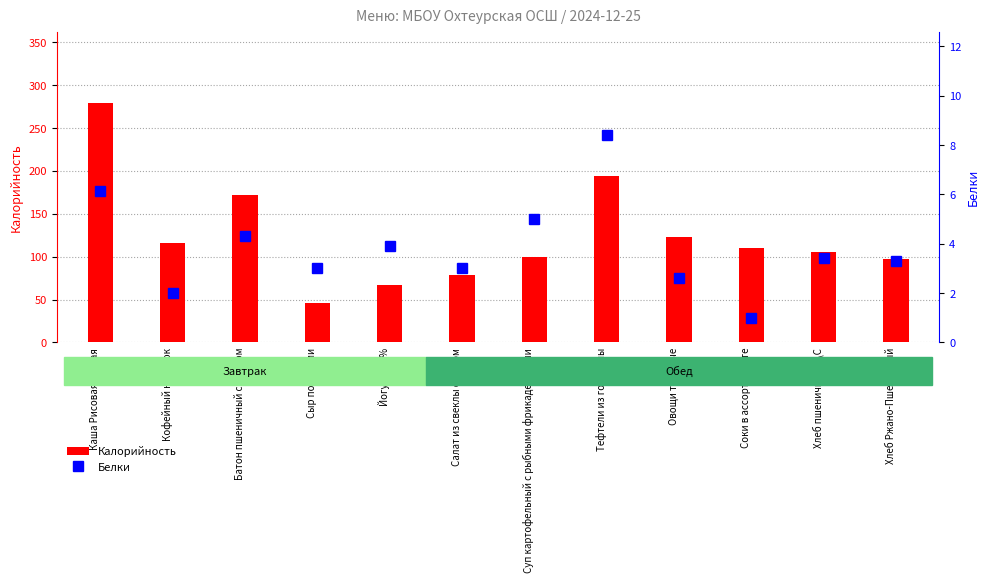

Rank the series by their average value, from highest to lowest.

Калорийность, Белки